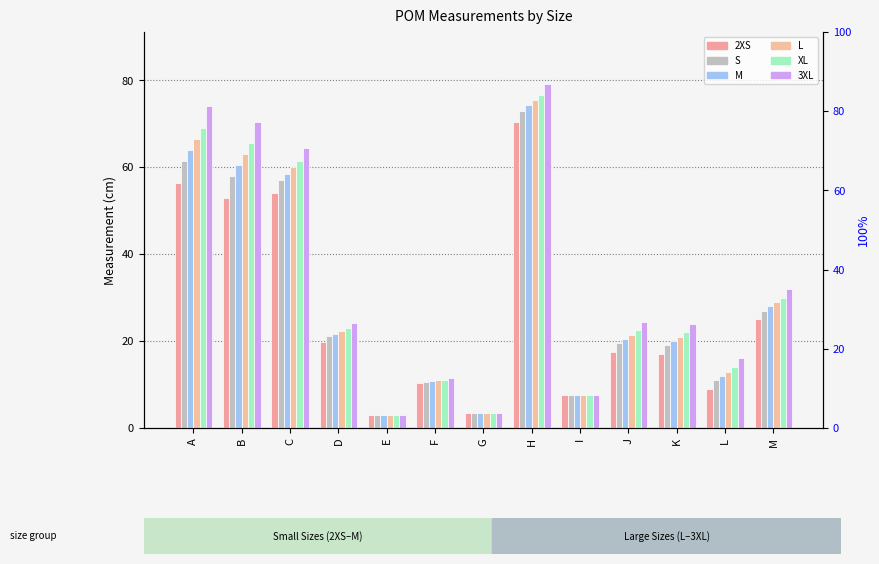

At how many categories does at least one series exceed 11?

10